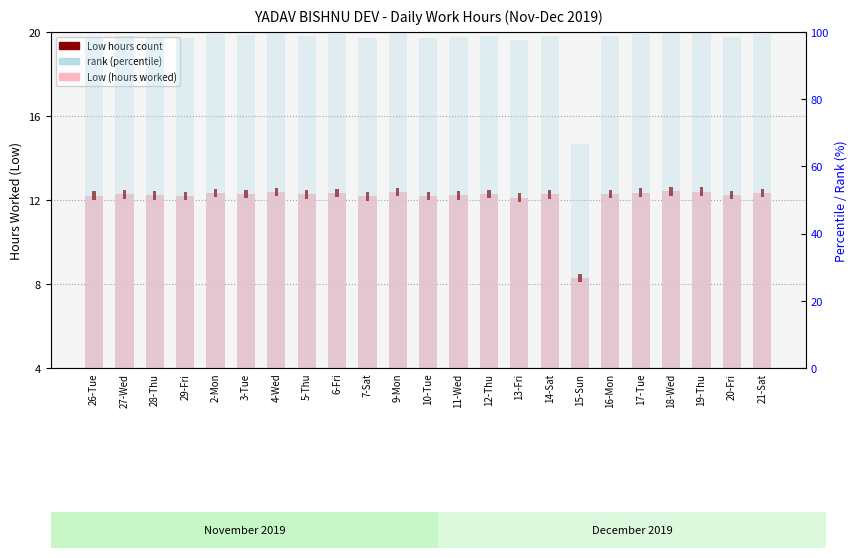

Which series has the largest range (max minus min)?

rank (percentile)